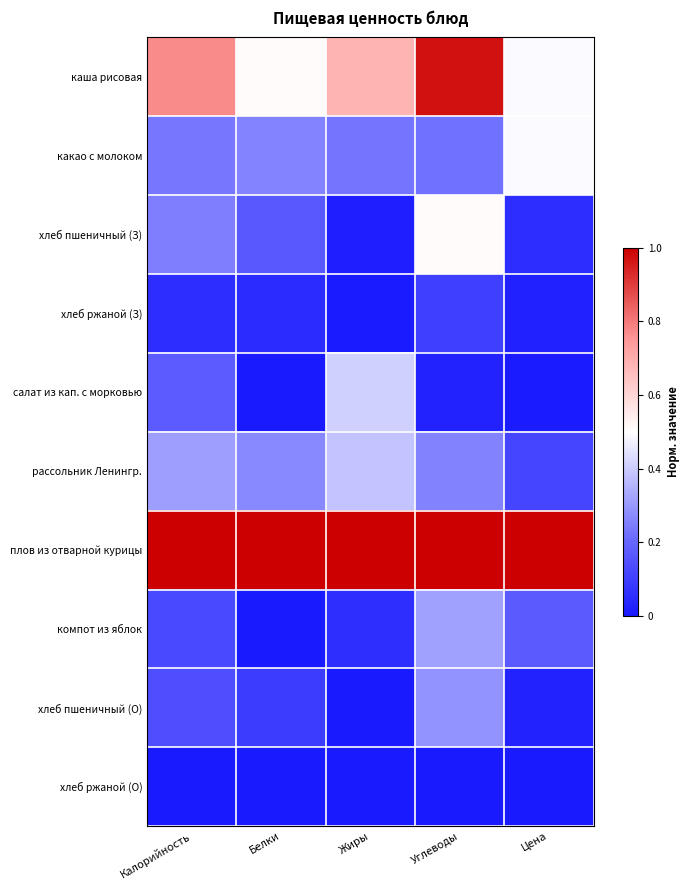

Reading left to right, list all the values displayed in this chart.

каша рисовая: Калорийность=0.8	Белки=0.5	Жиры=0.7	Углеводы=1.0	Цена=0.5
какао с молоком: Калорийность=0.2	Белки=0.3	Жиры=0.2	Углеводы=0.2	Цена=0.5
хлеб пшеничный (З): Калорийность=0.2	Белки=0.2	Жиры=0.0	Углеводы=0.5	Цена=0.1
хлеб ржаной (З): Калорийность=0.1	Белки=0.0	Жиры=0.0	Углеводы=0.1	Цена=0.0
салат из кап. с морковью: Калорийность=0.2	Белки=0.0	Жиры=0.4	Углеводы=0.0	Цена=0.0
рассольник Ленингр.: Калорийность=0.3	Белки=0.3	Жиры=0.4	Углеводы=0.3	Цена=0.1
плов из отварной курицы: Калорийность=1.0	Белки=1.0	Жиры=1.0	Углеводы=1.0	Цена=1.0
компот из яблок: Калорийность=0.1	Белки=0.0	Жиры=0.1	Углеводы=0.3	Цена=0.2
хлеб пшеничный (О): Калорийность=0.1	Белки=0.1	Жиры=0.0	Углеводы=0.3	Цена=0.0
хлеб ржаной (О): Калорийность=0.0	Белки=0.0	Жиры=0.0	Углеводы=0.0	Цена=0.0